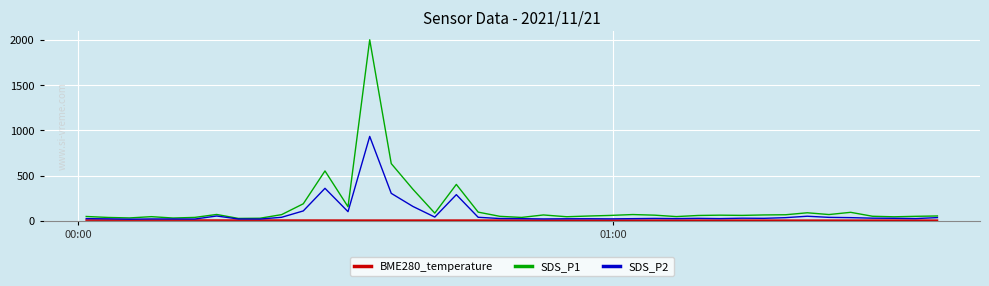

What is the maximum value for SDS_P2?

932.2